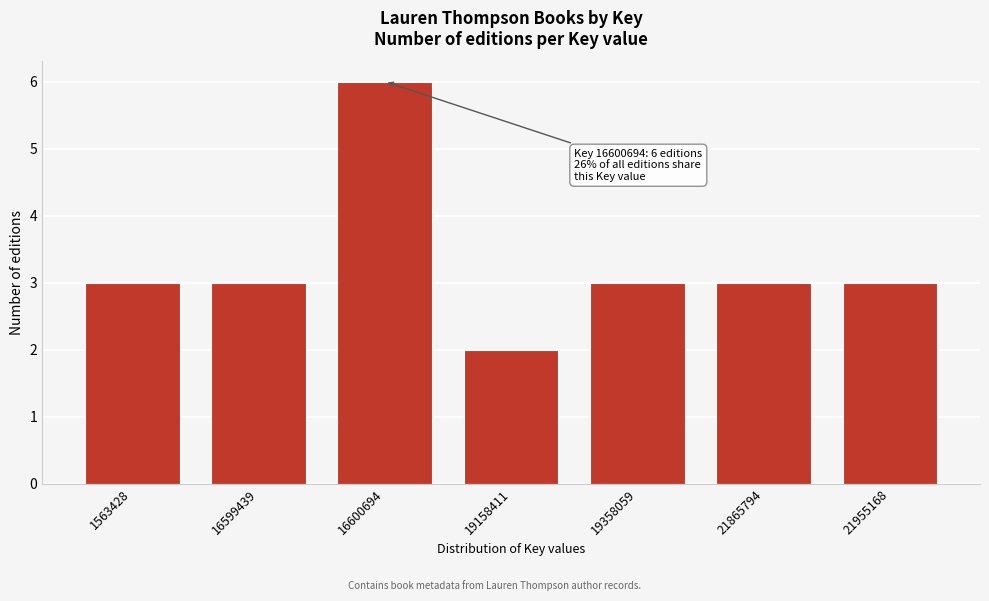

Reading left to right, extract all data points from this chart.

3	3	6	2	3	3	3